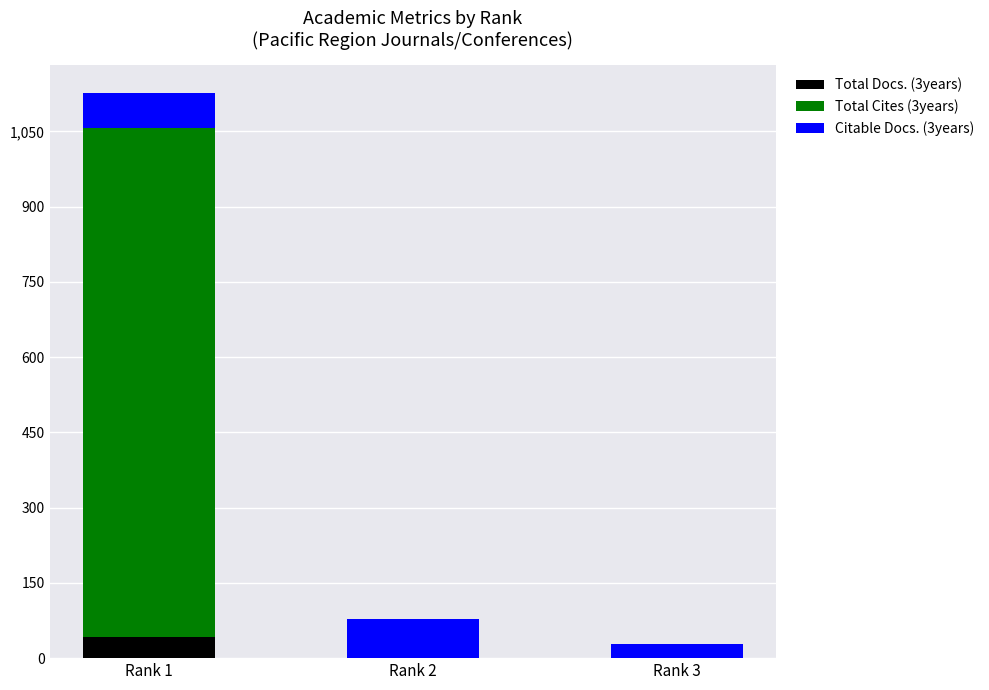

How many data points in Total Docs. (3years) are above 0?

1